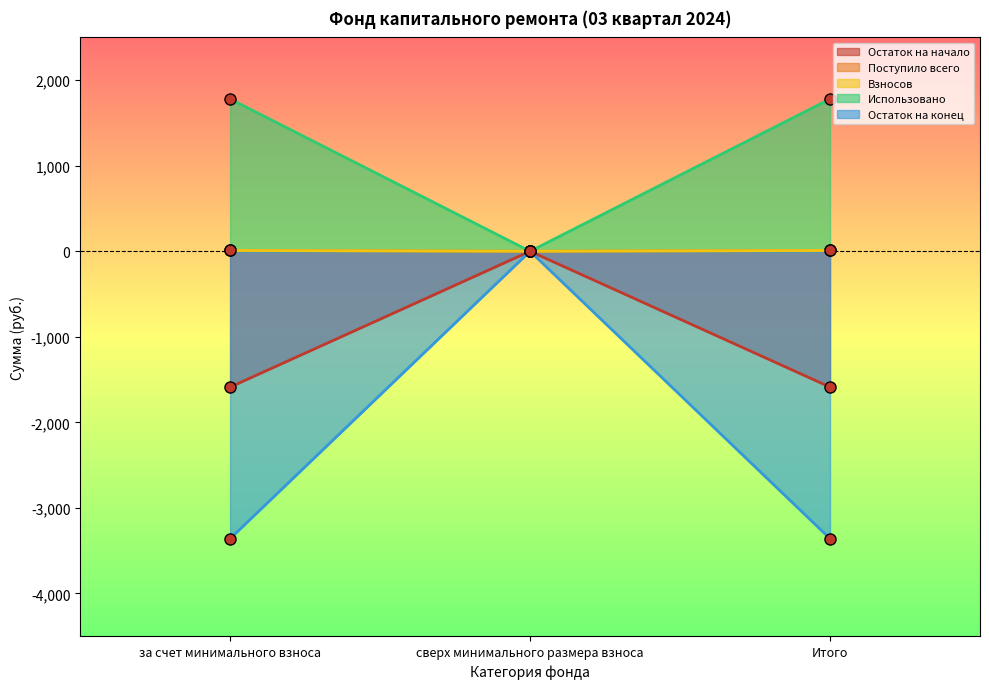

Which has a higher value, за счет минимального взноса or сверх минимального размера взноса?

за счет минимального взноса